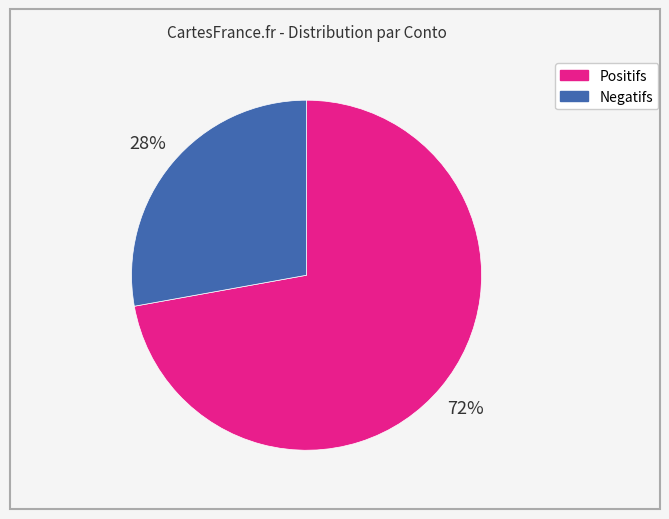

To the nearest percent, what is the average slice percentage?

50%